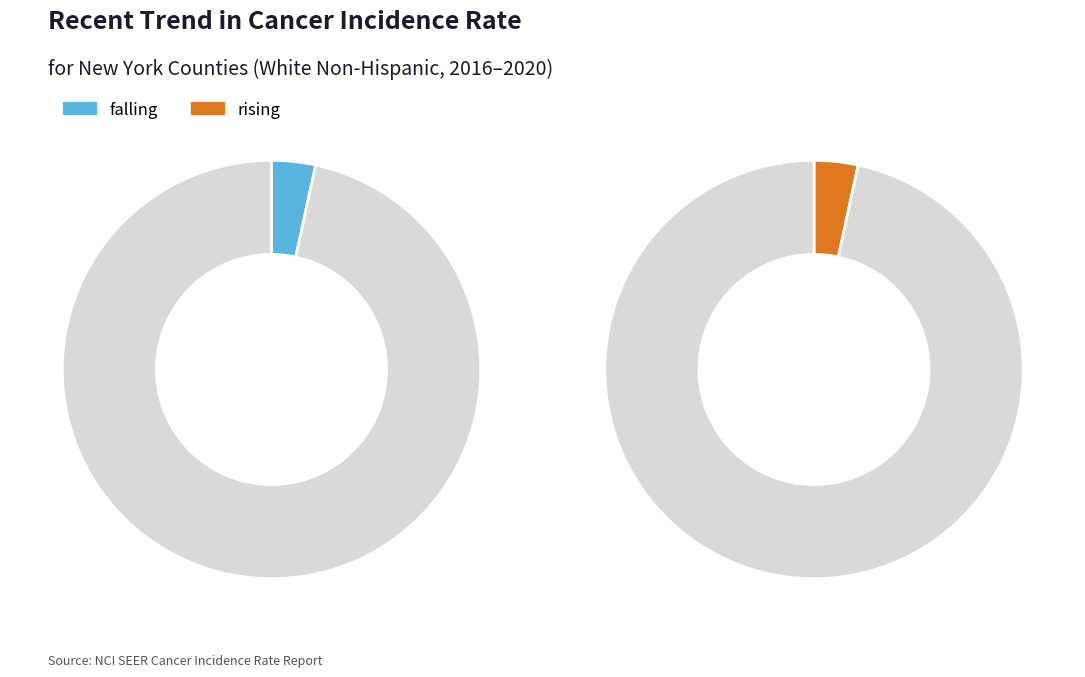

To the nearest percent, what percentage of the pie is rising?

3%